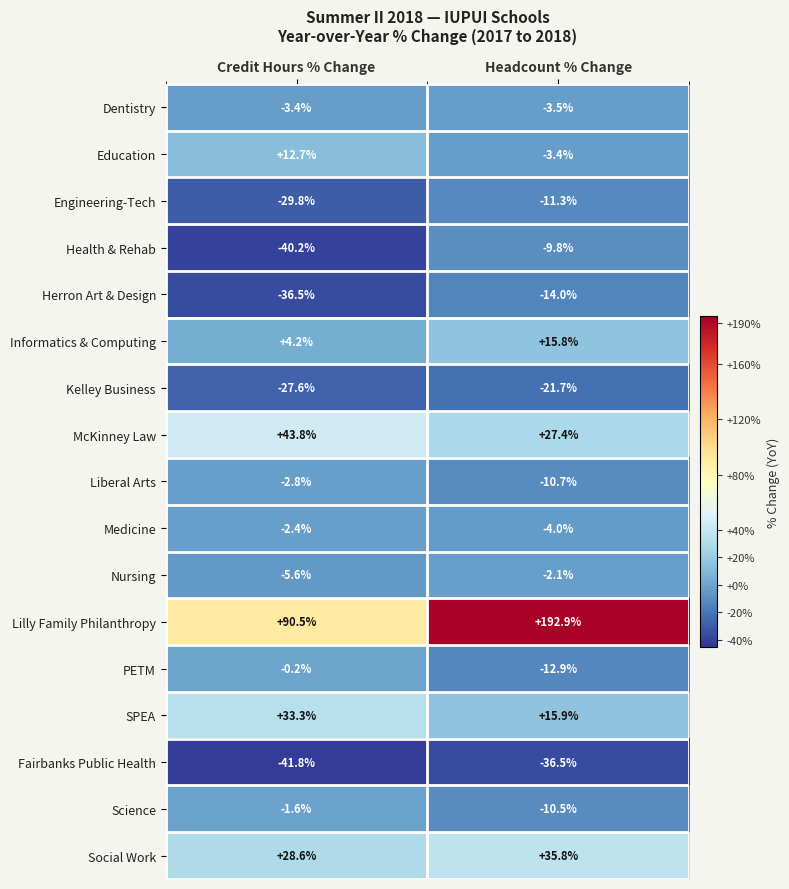

Which category has the highest value across all series?

Headcount % Change